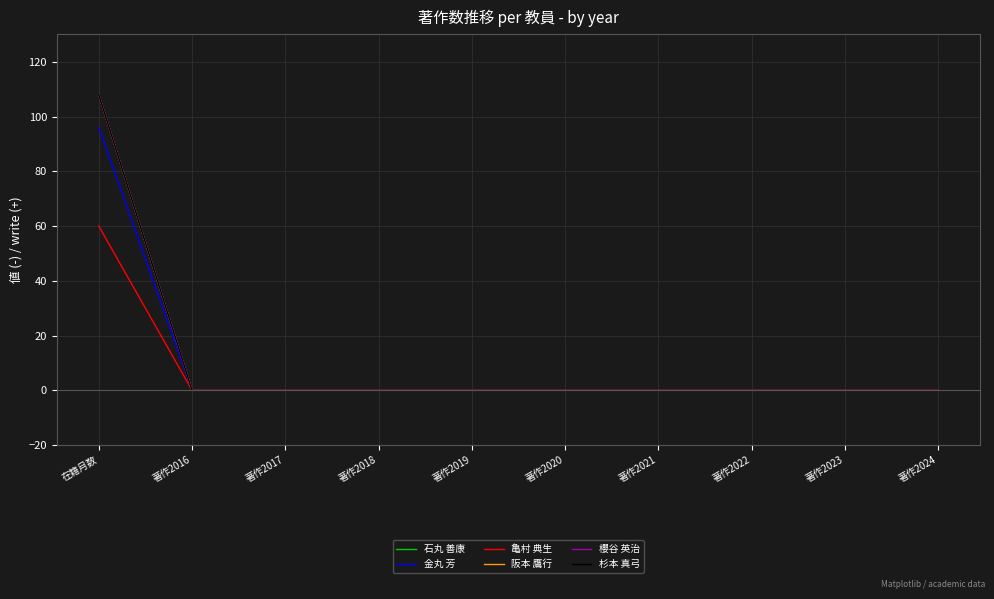

Which series has the widest spread of values?

石丸 善康